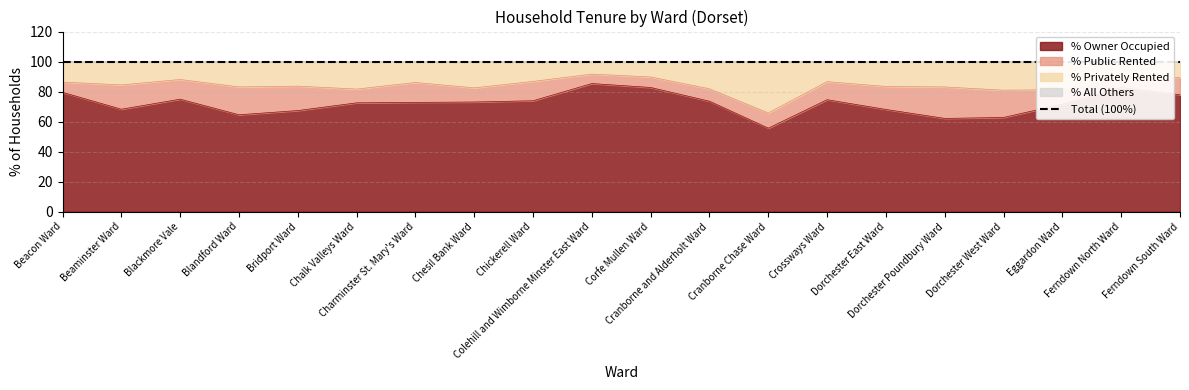

What is the highest value of the % Owner Occupied series?

85.3